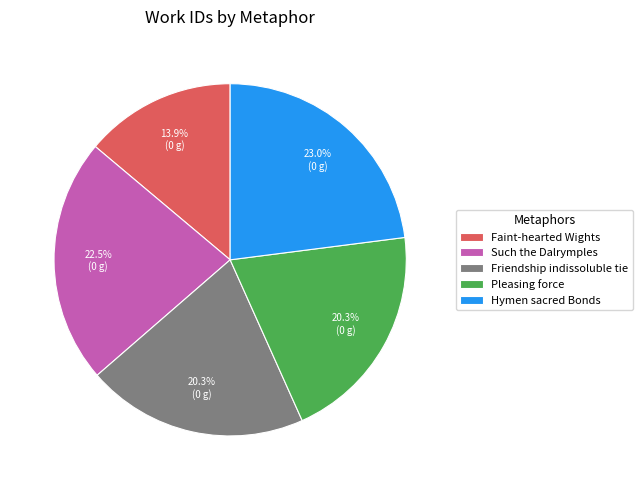

What is the smallest slice in the pie chart?

Faint-hearted Wights